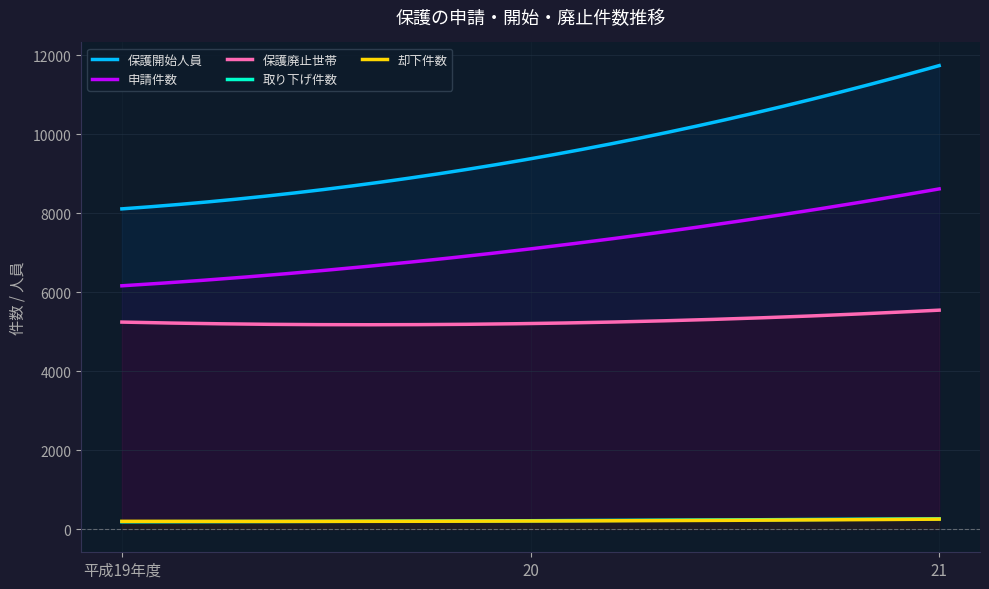

What is the smallest value displayed?

186.0